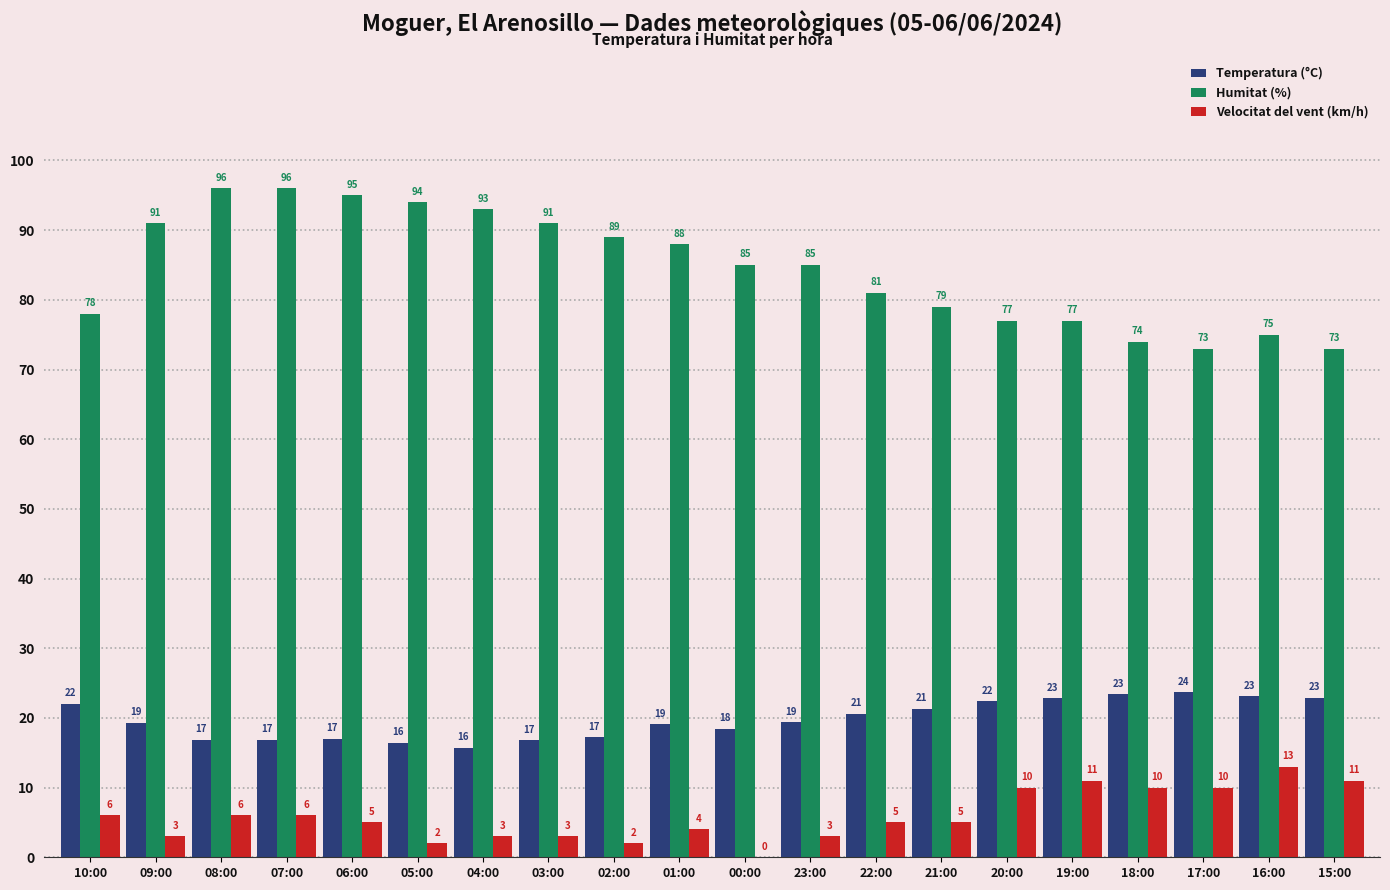

Which category has the highest value in the Temperatura (°C) series?

17:00